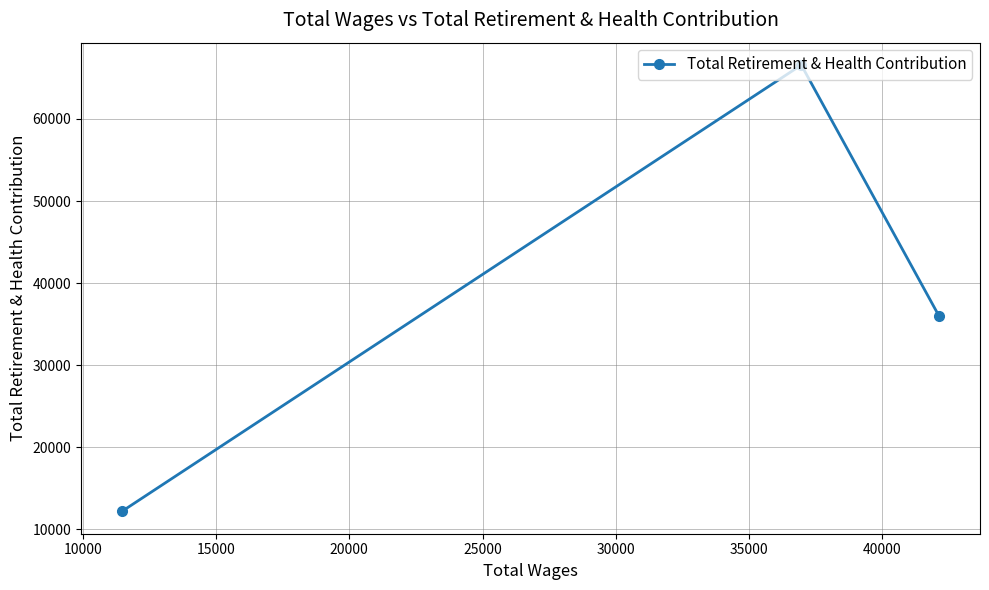

What is the difference between the maximum and minimum values?

54388